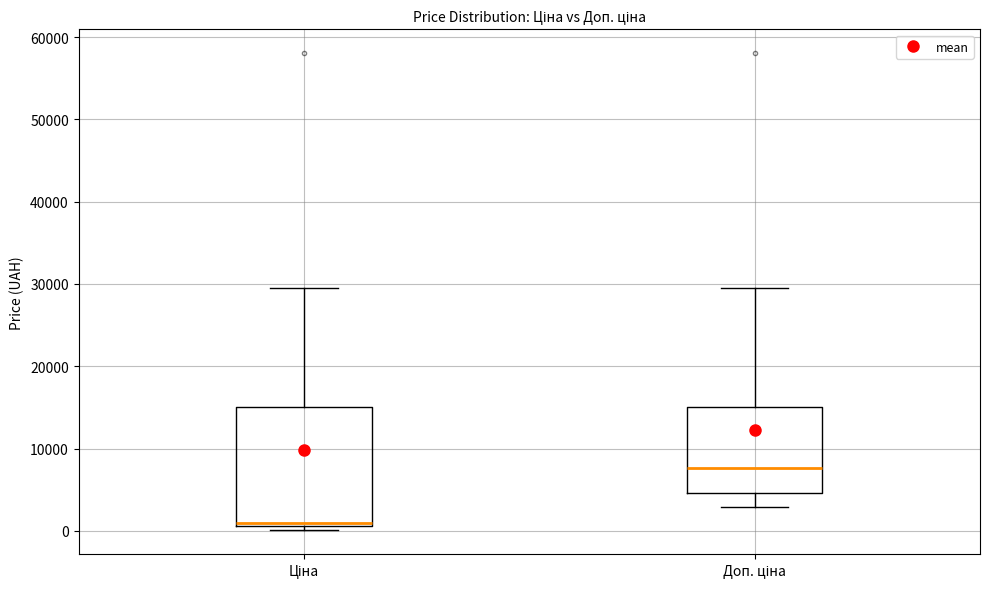

Reading left to right, read every box against the y-axis: the position of its median line, the range the box covers, and the ends of its whiskers. The values are not printed on the chart, so give them approximately, as read against the axis.

Ціна: median 1000 (just above the box's lower edge), box 1000 to 15000, whiskers 0 to 30000
Доп. ціна: median 8000, box 5000 to 15000, whiskers 3000 to 30000